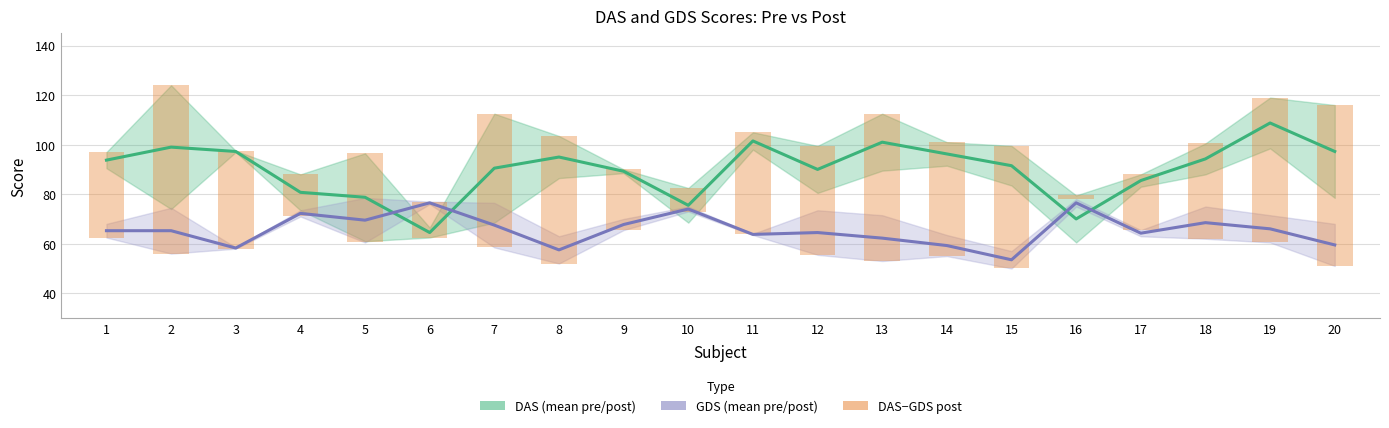

Reading left to right, list all the values displayed in this chart.

DAS (mean pre/post): 93.8	99.0	97.2	80.8	78.8	64.5	90.5	95.0	89.2	75.5	101.5	90.0	101.0	96.2	91.5	70.0	85.5	94.2	108.8	97.2
GDS (mean pre/post): 65.2	65.2	58.2	72.2	69.5	76.5	67.5	57.5	67.8	74.0	63.8	64.5	62.2	59.2	53.5	76.5	64.2	68.5	66.0	59.5
DAS−GDS post: 34.5	68.0	39.5	17.0	36.0	-14.5	54.0	51.5	24.5	9.5	41.0	44.0	59.5	46.0	49.5	1.5	22.5	38.5	58.5	65.0